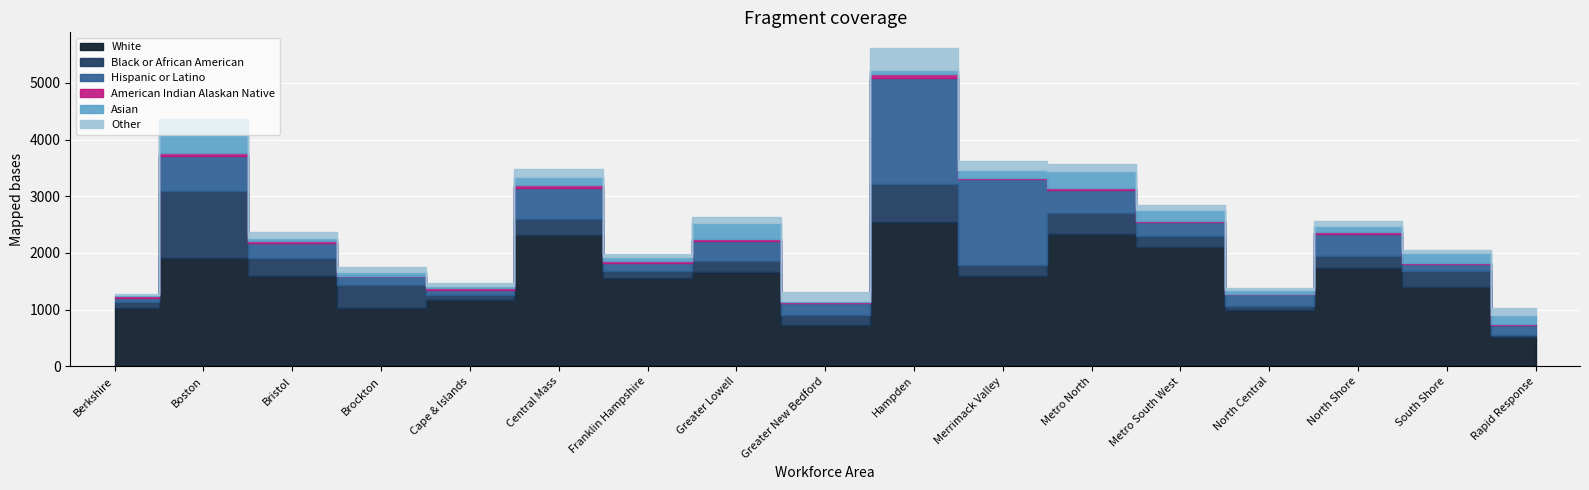

Which category has the lowest value across all series?

Rapid Response